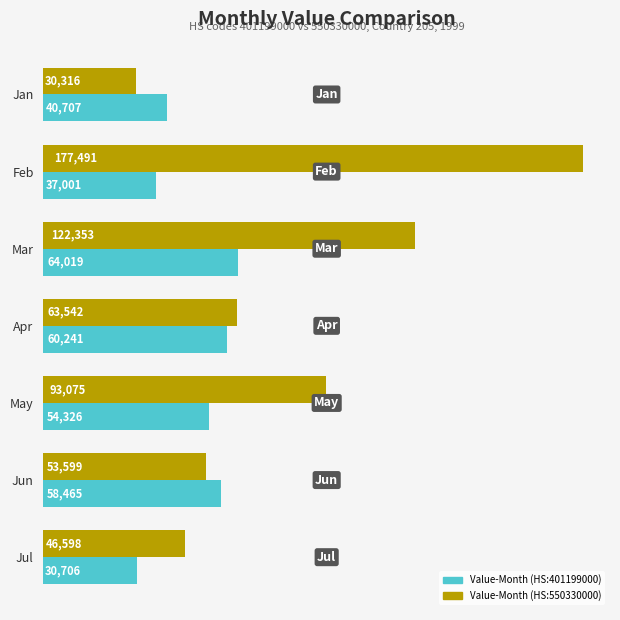

The value of Value-Month (HS:401199000) at May is 29447. True or false?

False